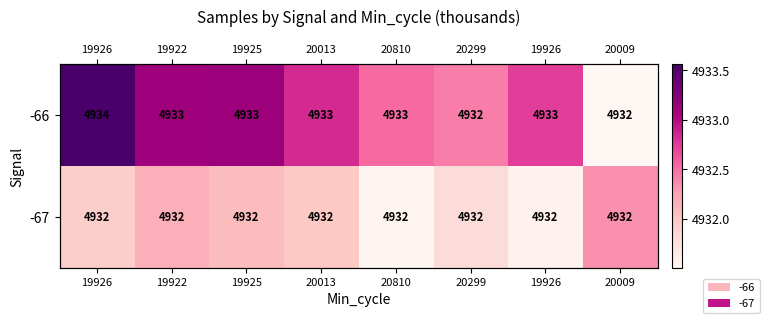

Rank the series at 19926 from highest to lowest value.

-66, -67